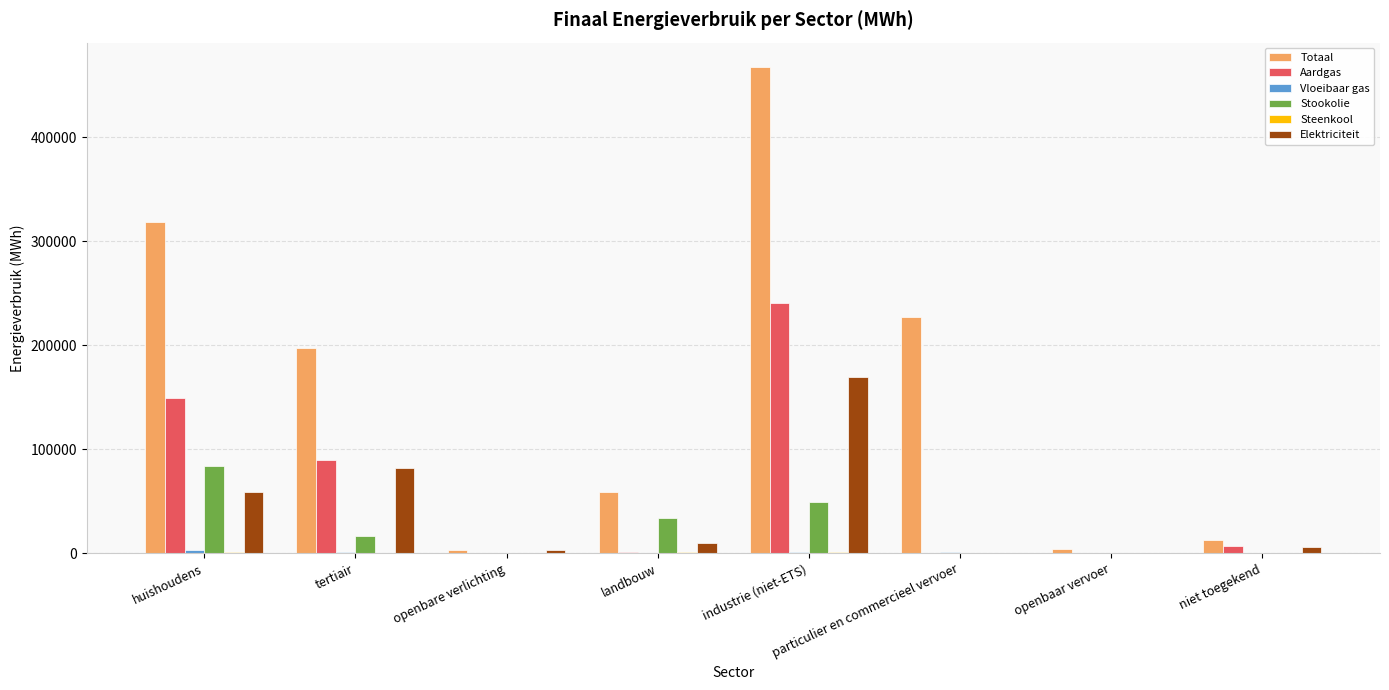

The value of Aardgas at particulier en commercieel vervoer is 11.4. True or false?

True